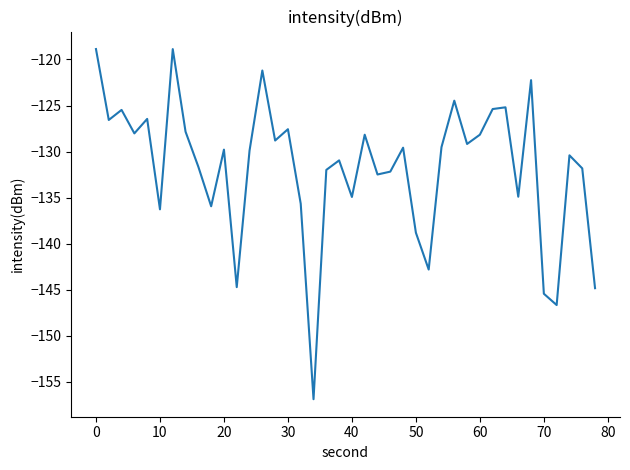

What is the minimum value shown in the chart?

-156.9